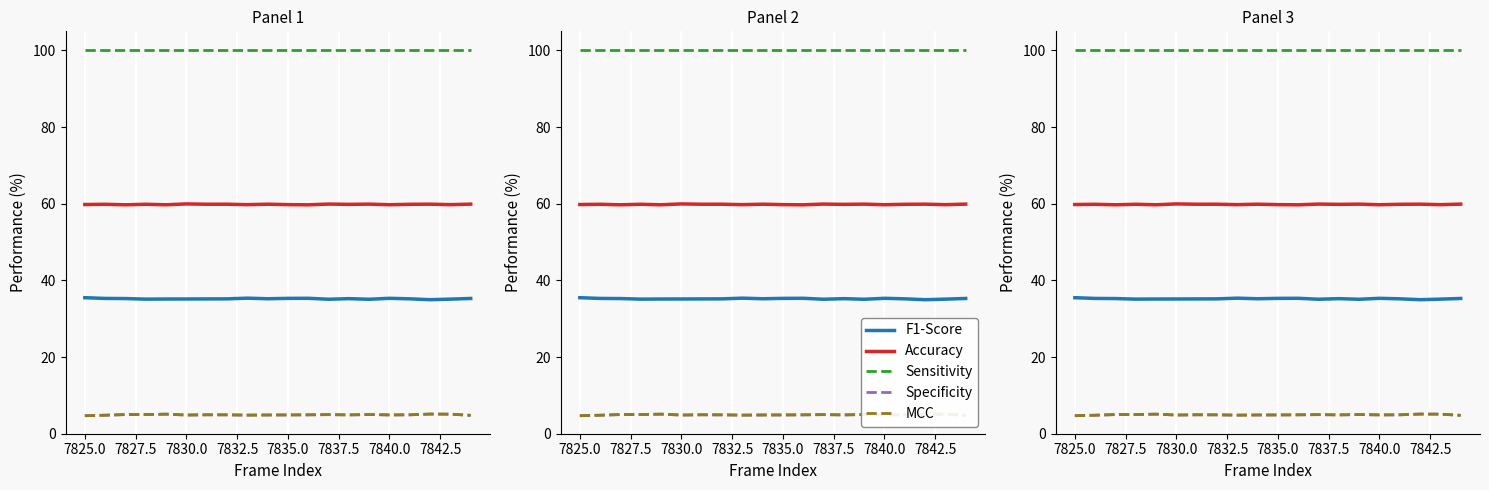

Which series has the largest total across all categories?

Sensitivity